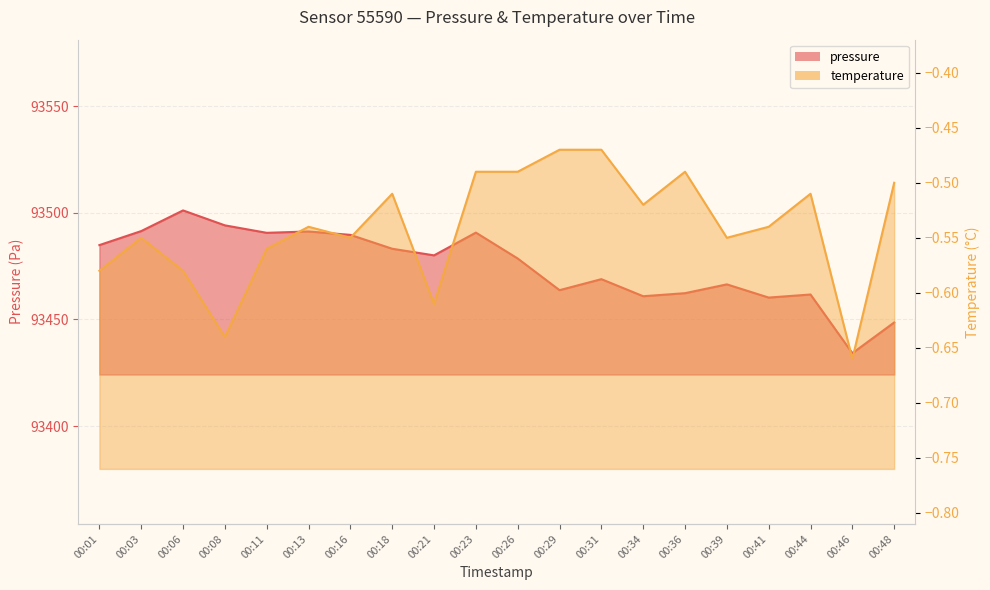

What is the total value across all series at 00:21?

93479.4